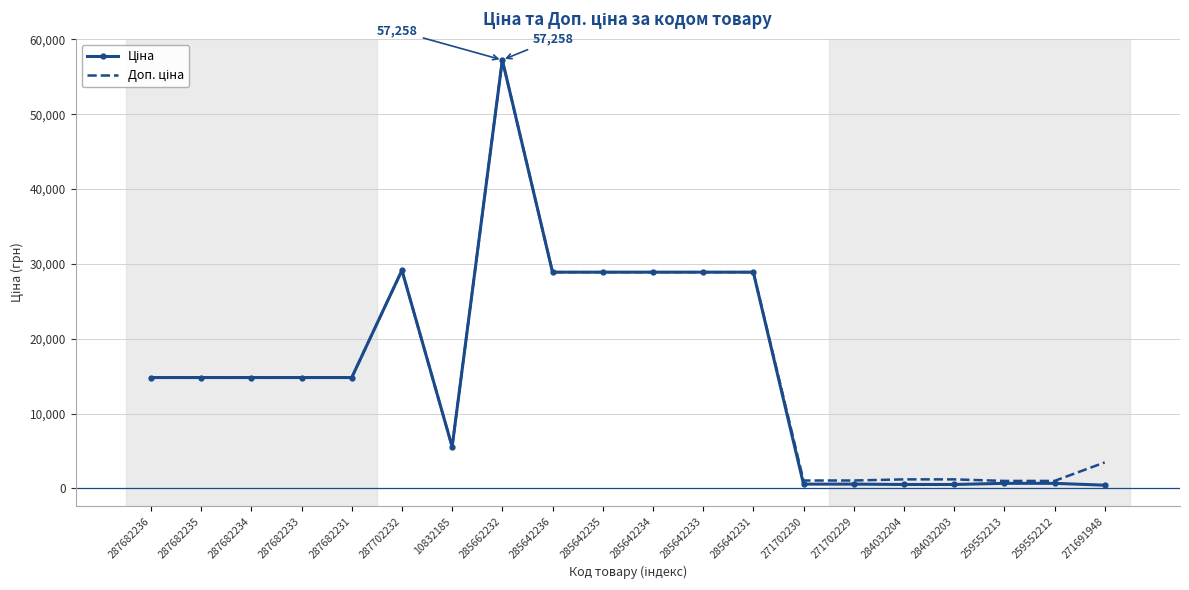

What is the total value across all series at 285662232?

114516.0